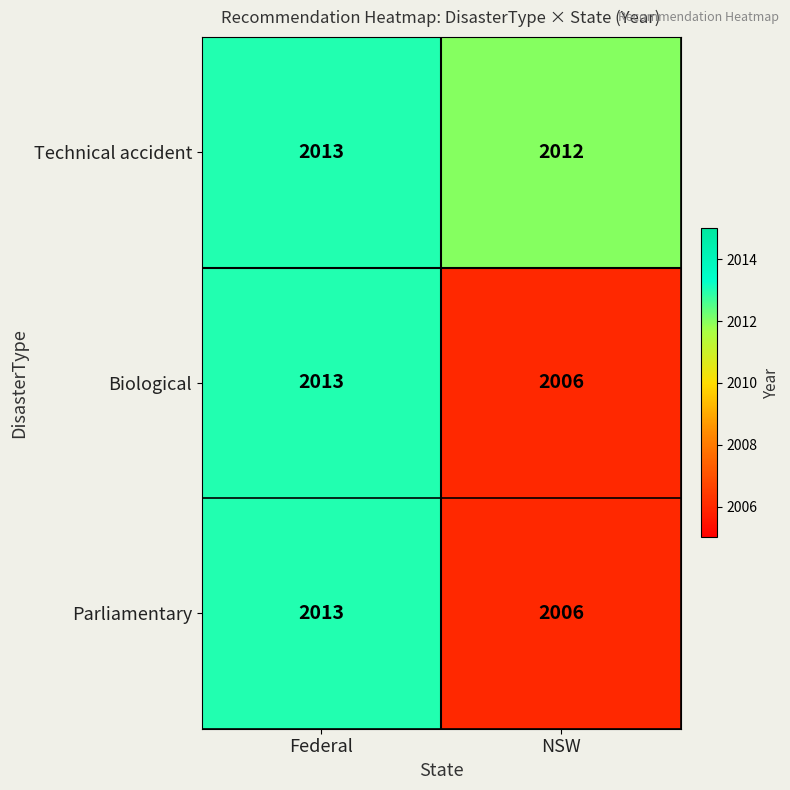

At which category is the sum across all series the highest?

Federal